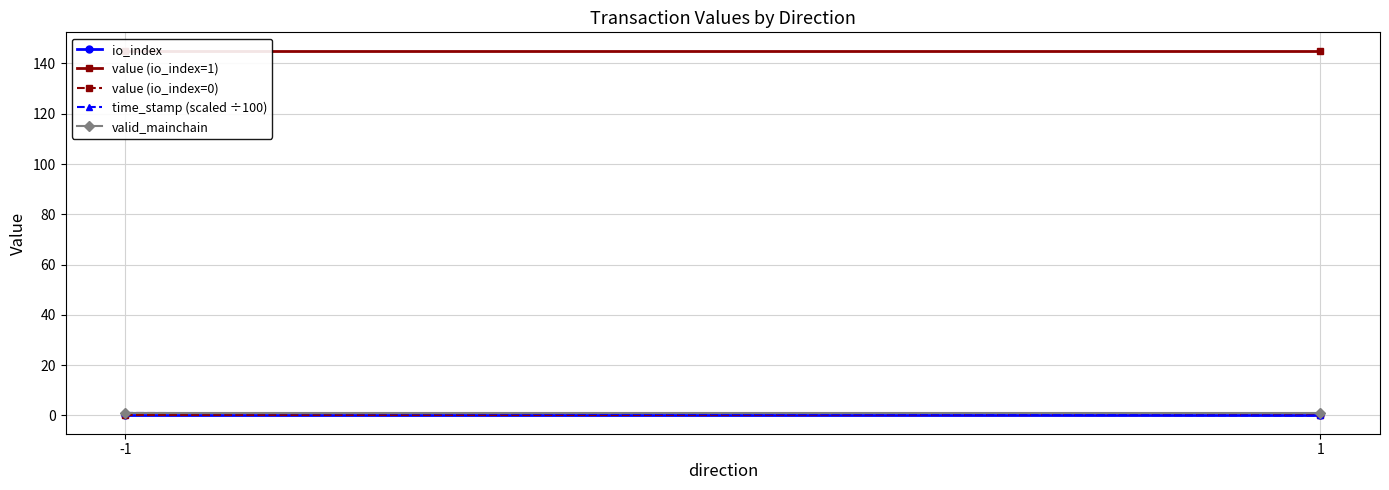

Reading left to right, list all the values displayed in this chart.

io_index: 0.0	0.0
value (io_index=1): 145.1	145.1
value (io_index=0): 0.0	0.0
time_stamp (scaled ÷100): 1.0	0.0
valid_mainchain: 1.0	1.0